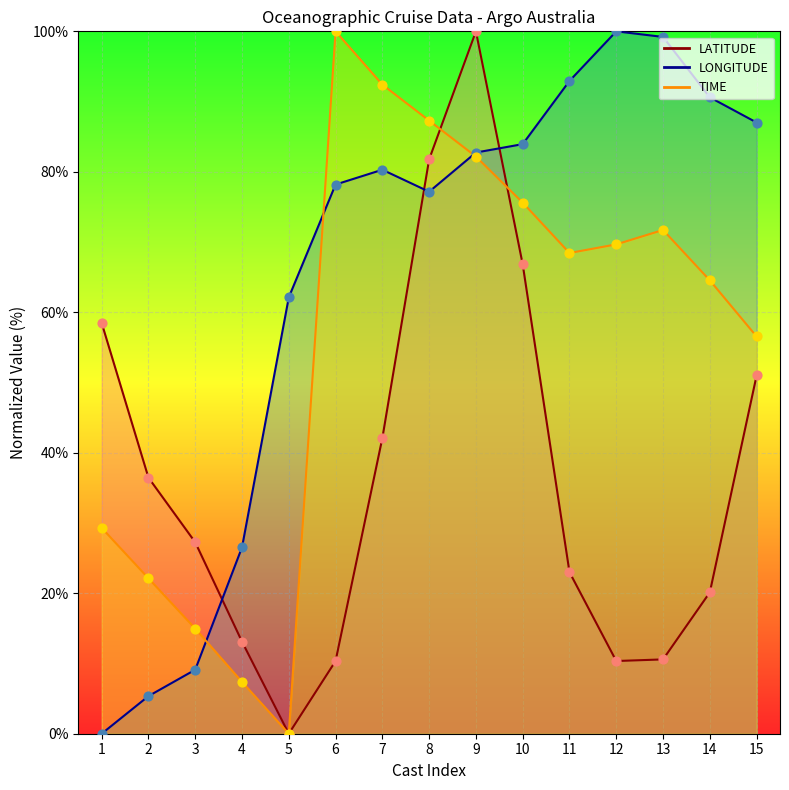

At which category is the sum across all series the highest?

9